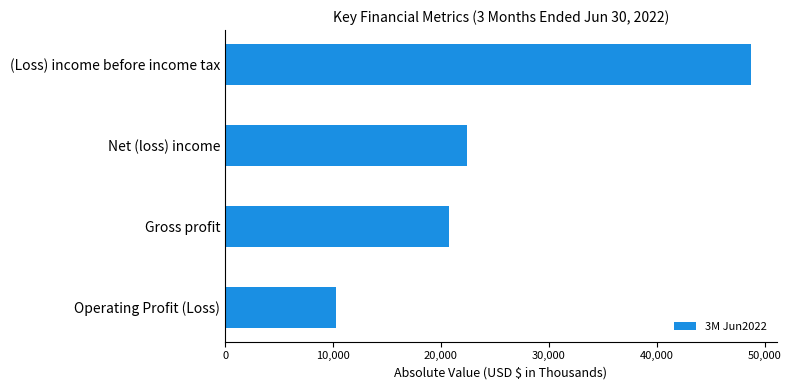

List the labels in order of value, smallest first.

Operating Profit (Loss), Gross profit, Net (loss) income, (Loss) income before income tax